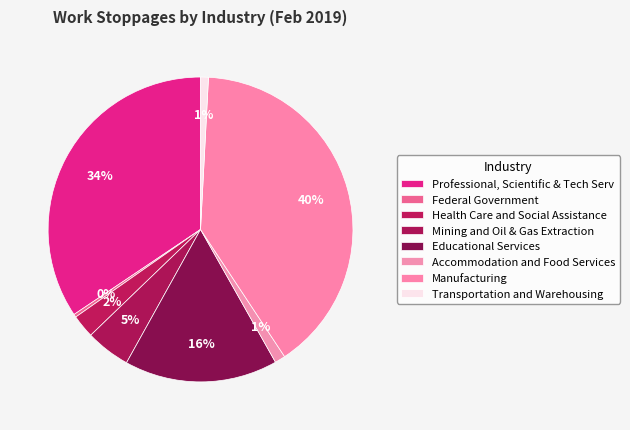

To the nearest percent, what is the difference between the largest and smallest slice percentages?

40%